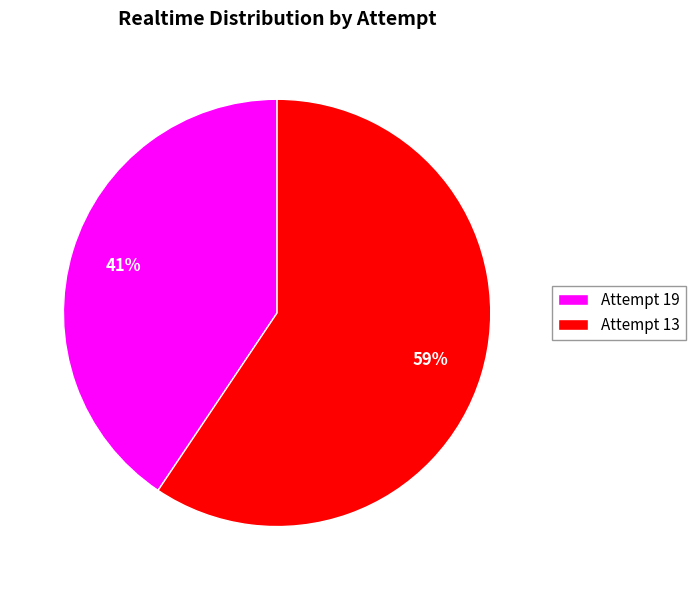

How many slices are in this pie chart?

2